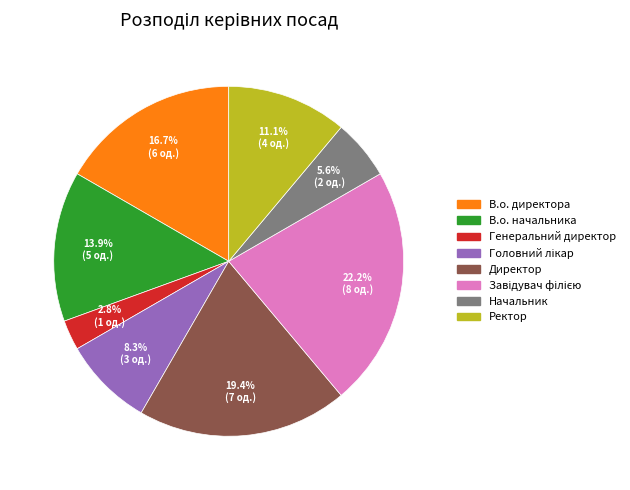

Between В.о. начальника and В.о. директора, which is larger?

В.о. директора